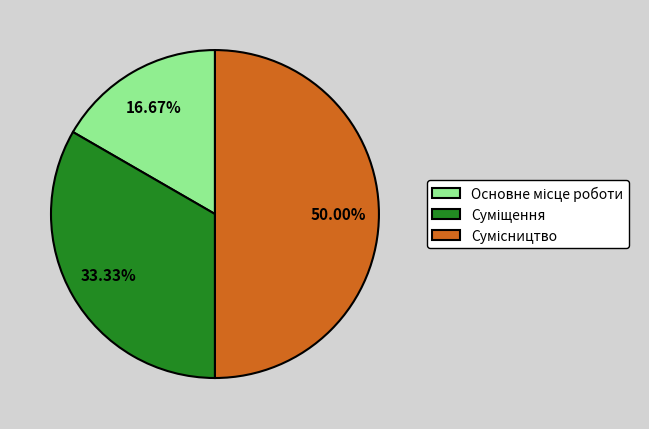

How many slices are in this pie chart?

3